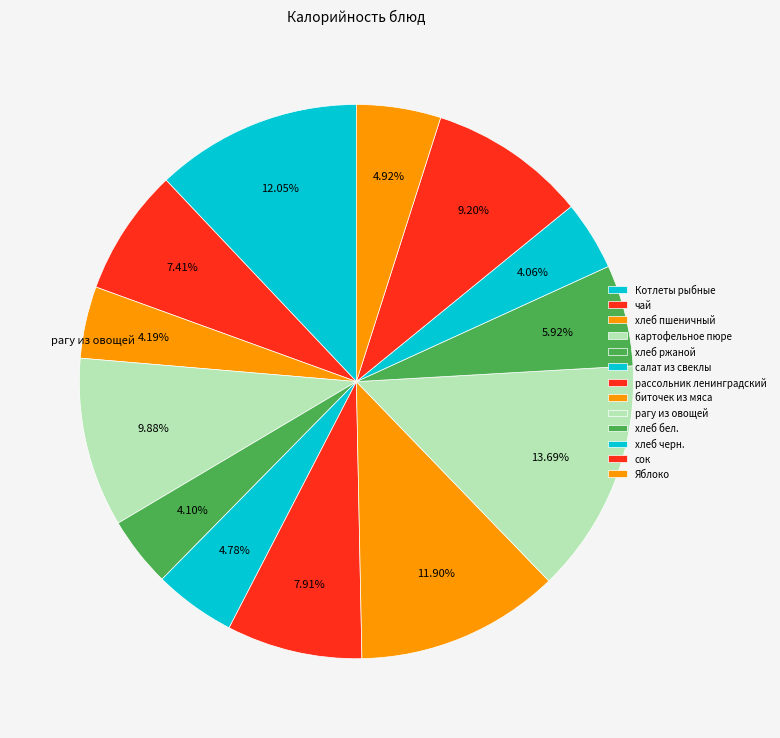

How many segments does this pie chart have?

13